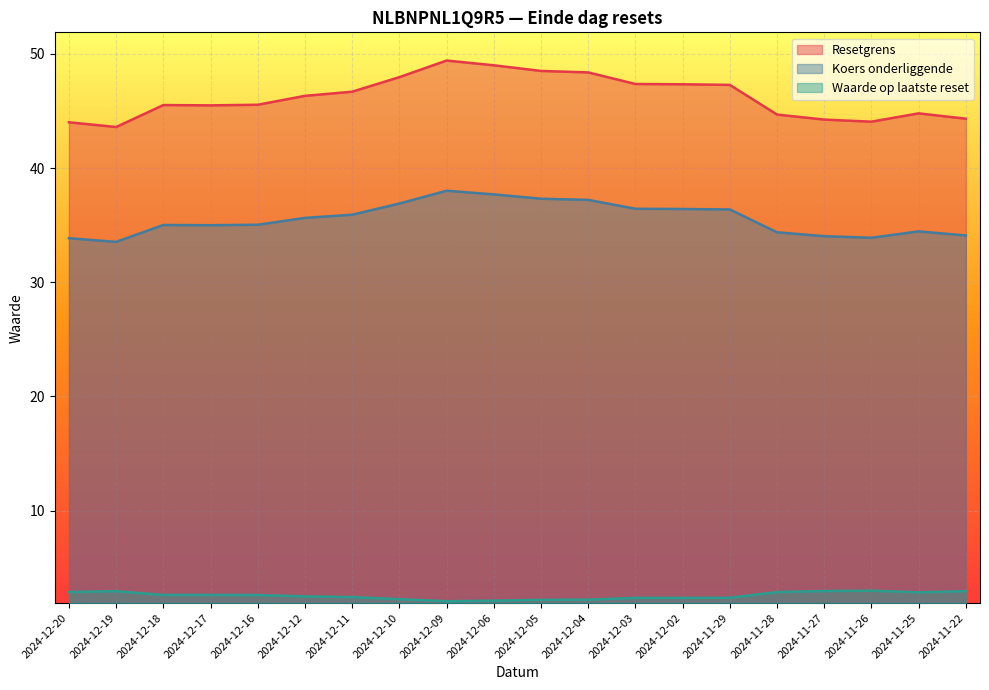

What is the label of the 9th point from the right?

2024-12-04